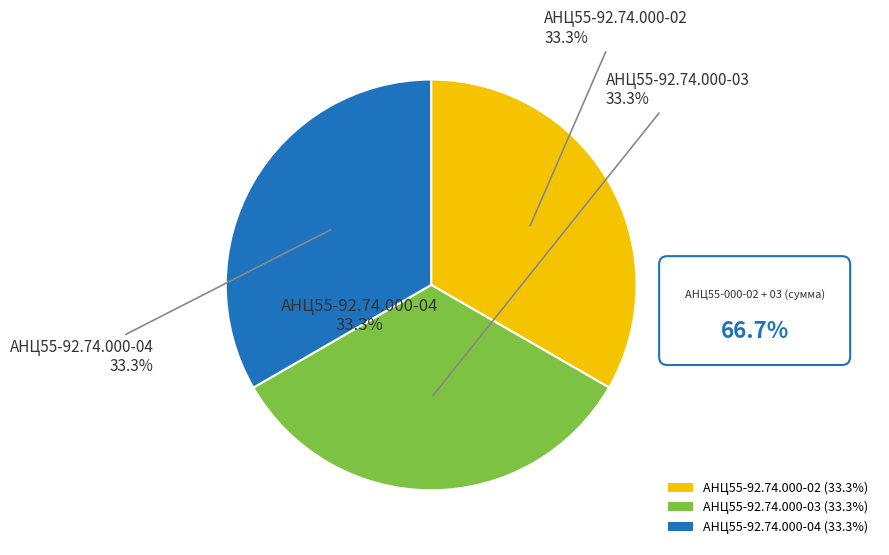

Rank the categories by value from highest to lowest.

АНЦ55-92.74.000-04, АНЦ55-92.74.000-03, АНЦ55-92.74.000-02